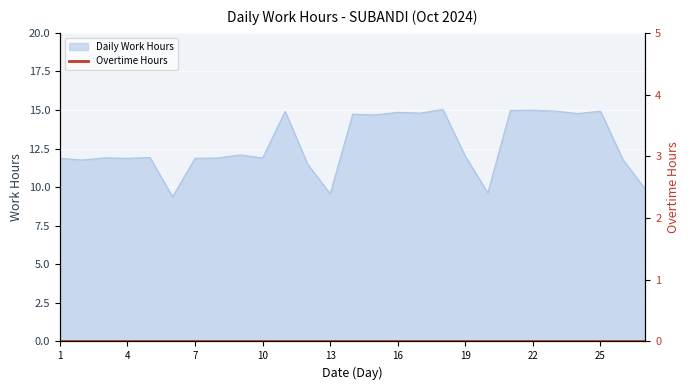

List the labels in order of value, smallest first.

6, 13, 20, 27, 12, 2, 26, 1, 4, 7, 8, 10, 3, 5, 19, 9, 15, 14, 24, 17, 16, 11, 23, 25, 21, 22, 18